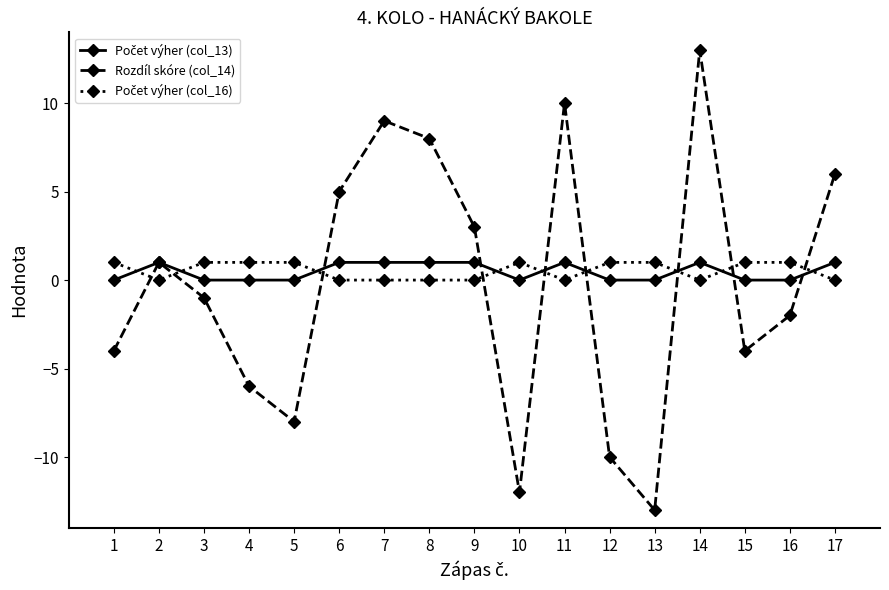

What is the minimum value shown in the chart?

-13